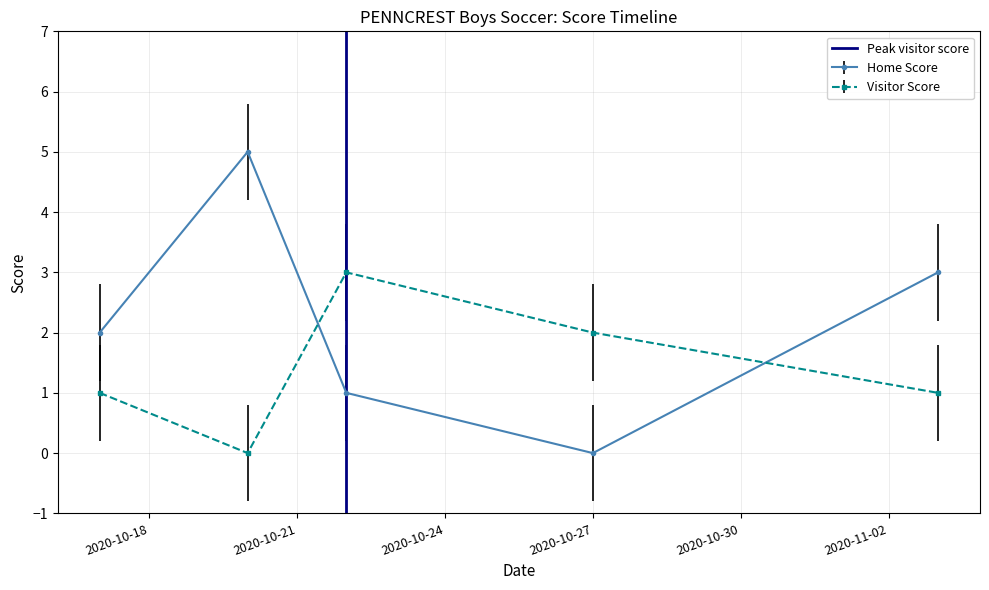

After their last crossing, which series has the higher values: Visitor Score or Home Score?

Home Score